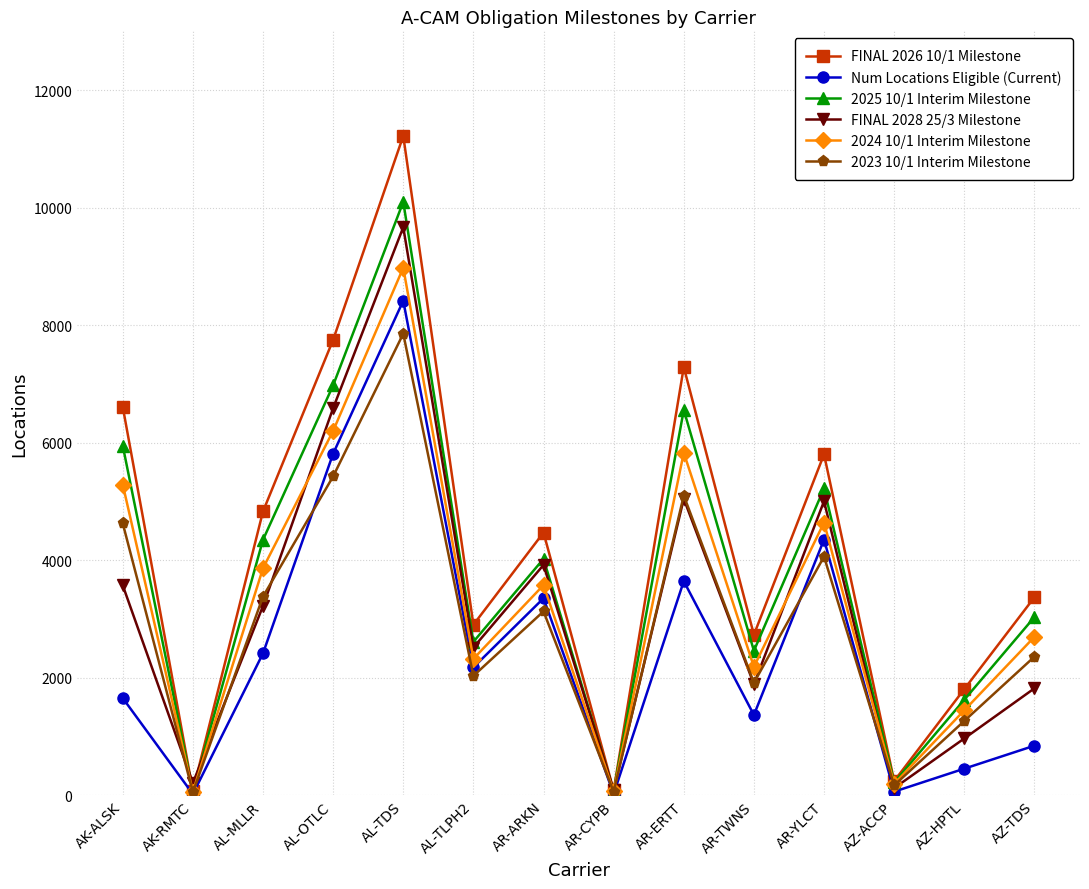

At how many categories does at least one series exceed 8723?

1